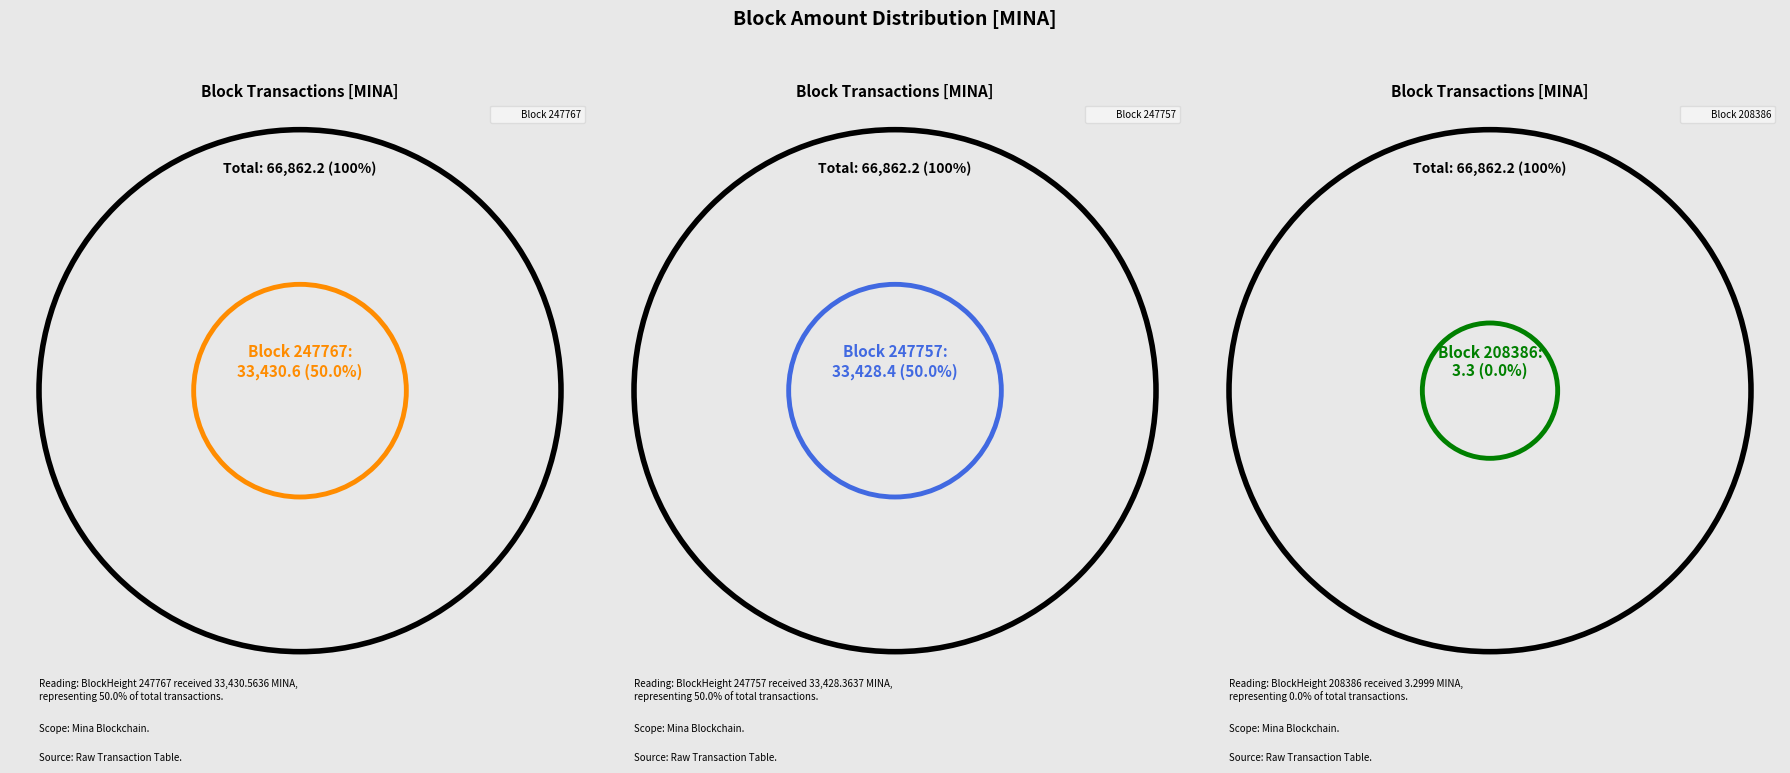

What portion of the pie excludes 247767?

50.0%